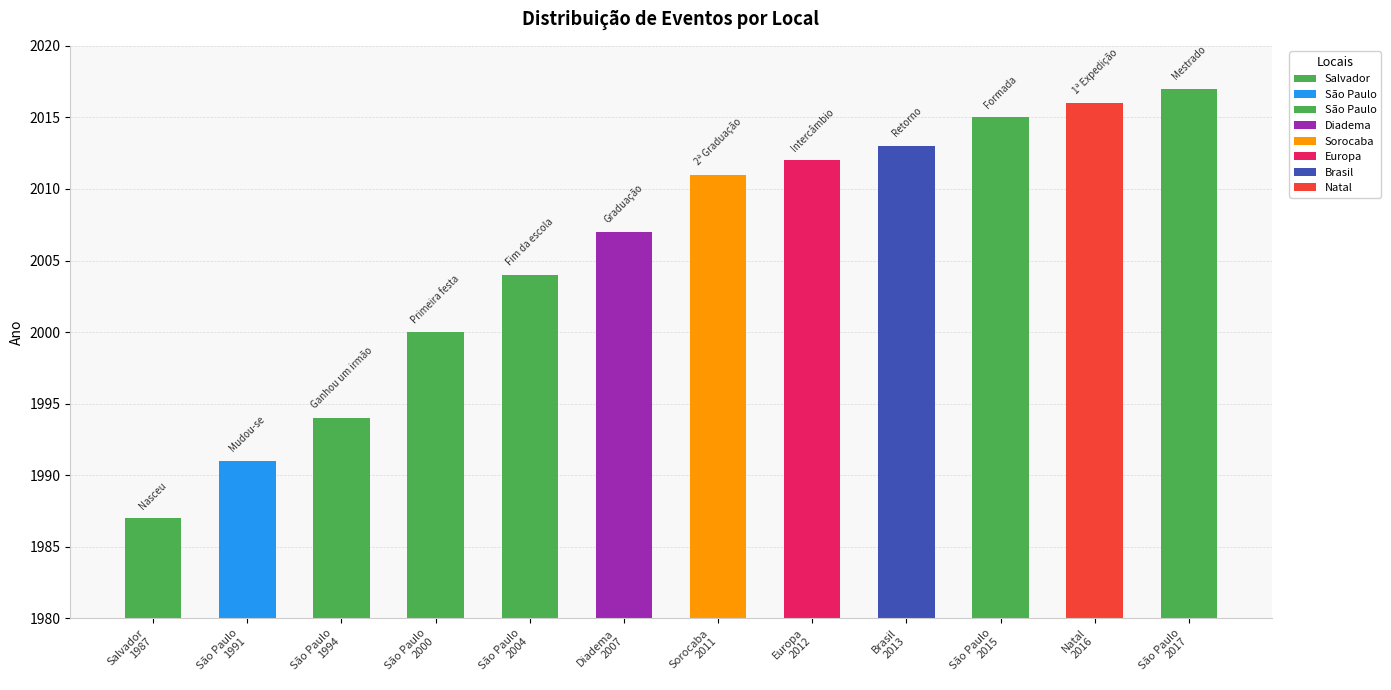

What is the average value?

2006